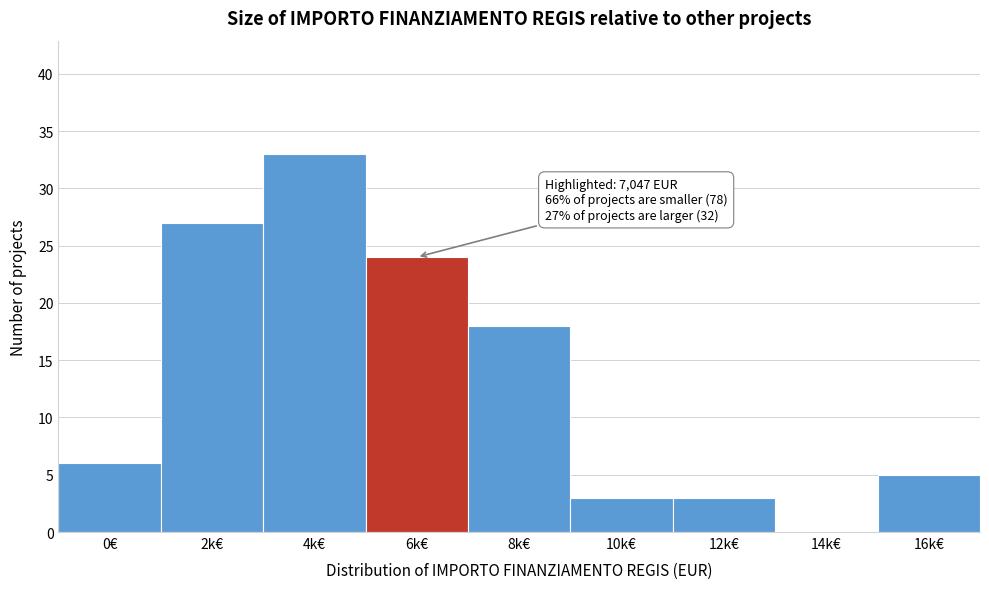

Reading left to right, extract all data points from this chart.

0€=6	2k€=27	4k€=33	6k€=24	8k€=18	10k€=3	12k€=3	14k€=0	16k€=5